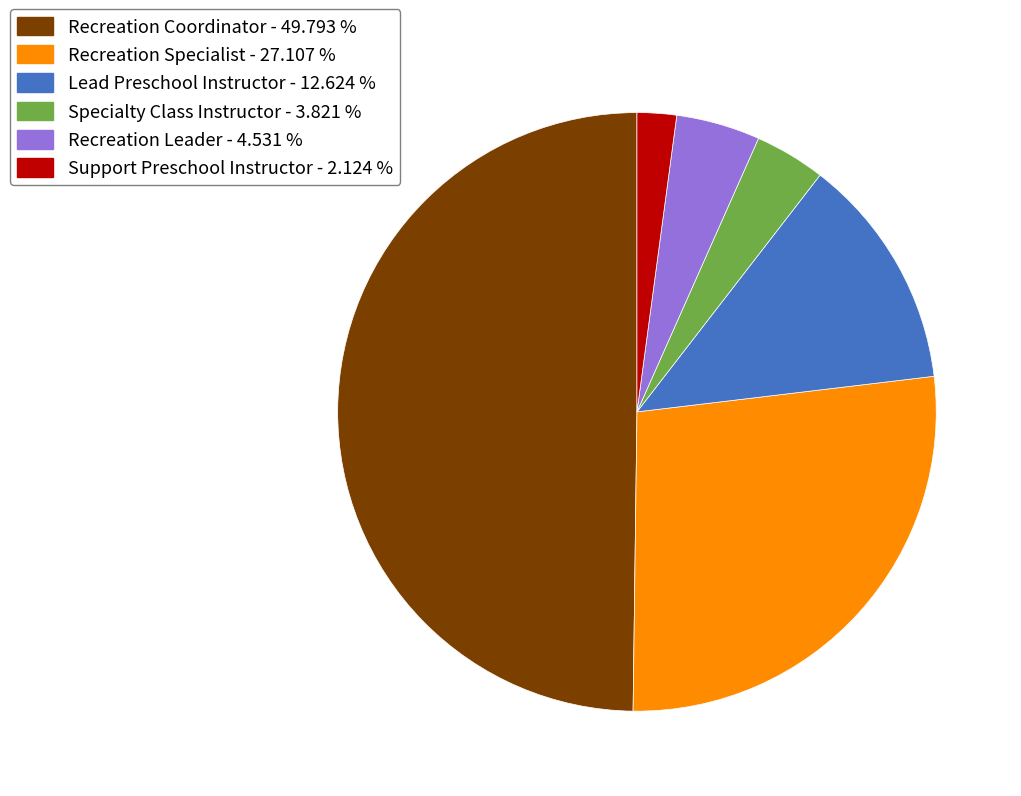

Does Recreation Leader - 4.531 % represent more than half of the total?

No